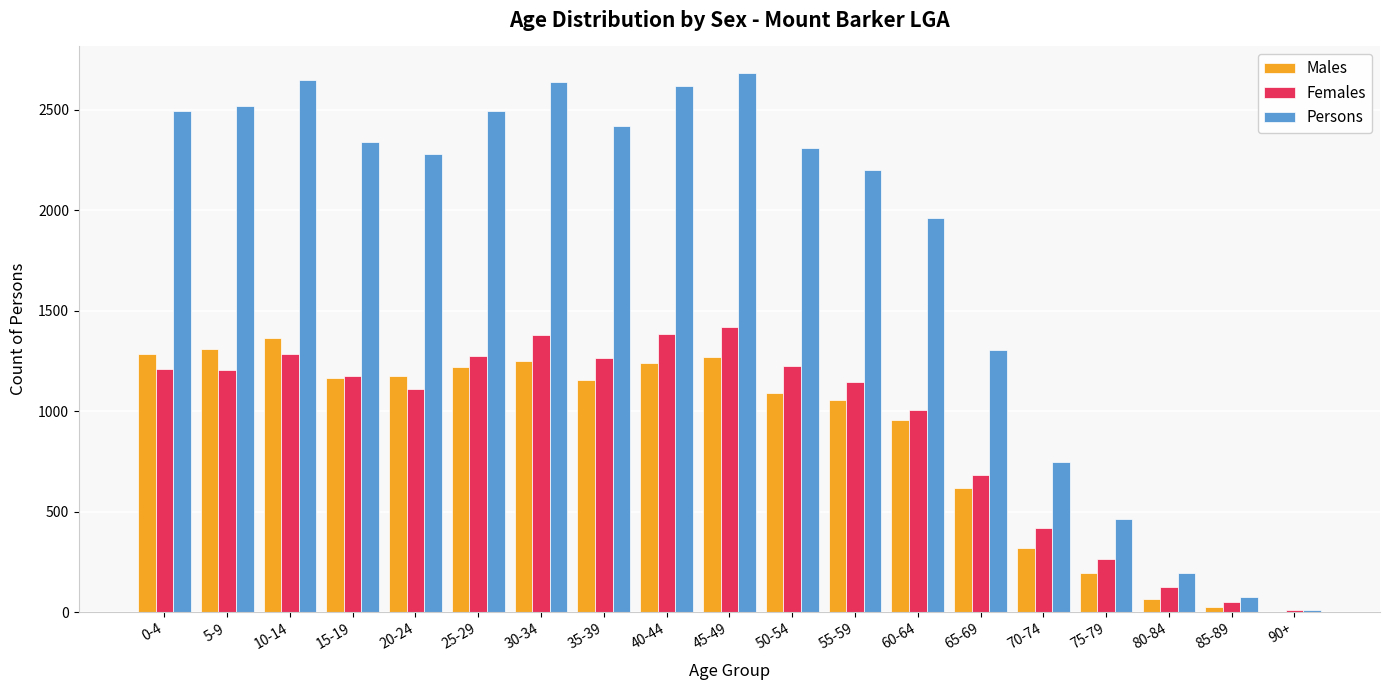

What is the greatest value displayed?

2680